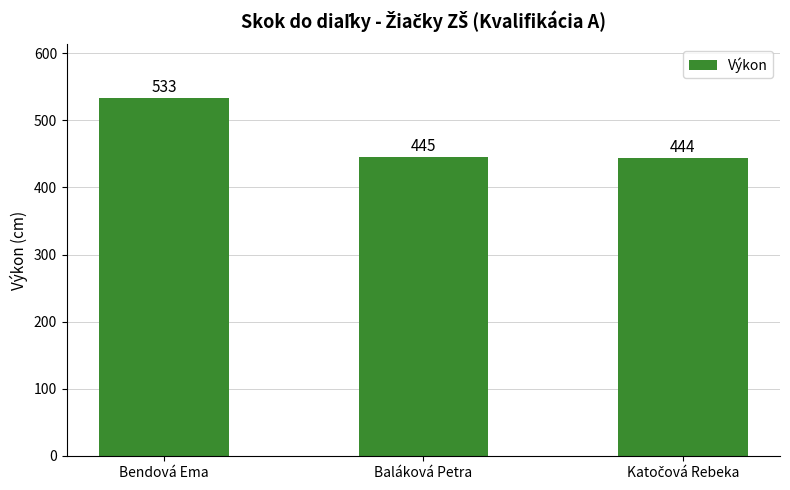

What is the label of the 2nd bar from the right?

Baláková Petra